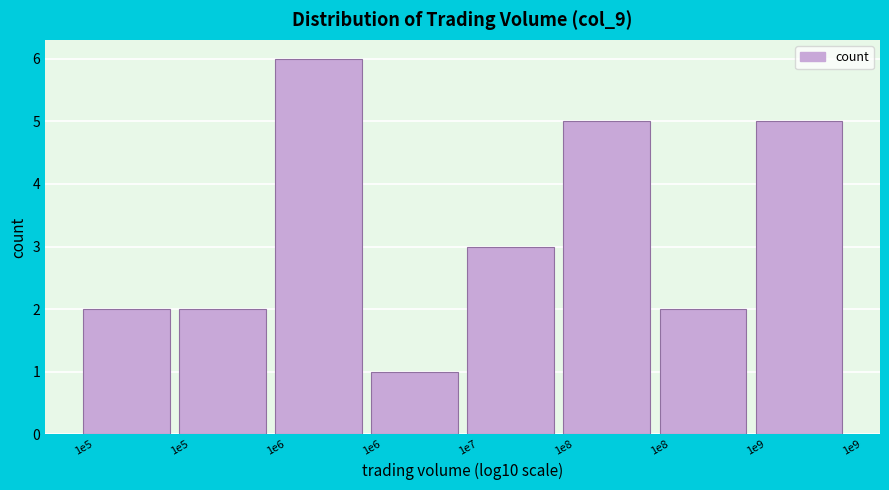

How many data points does each series have?

8